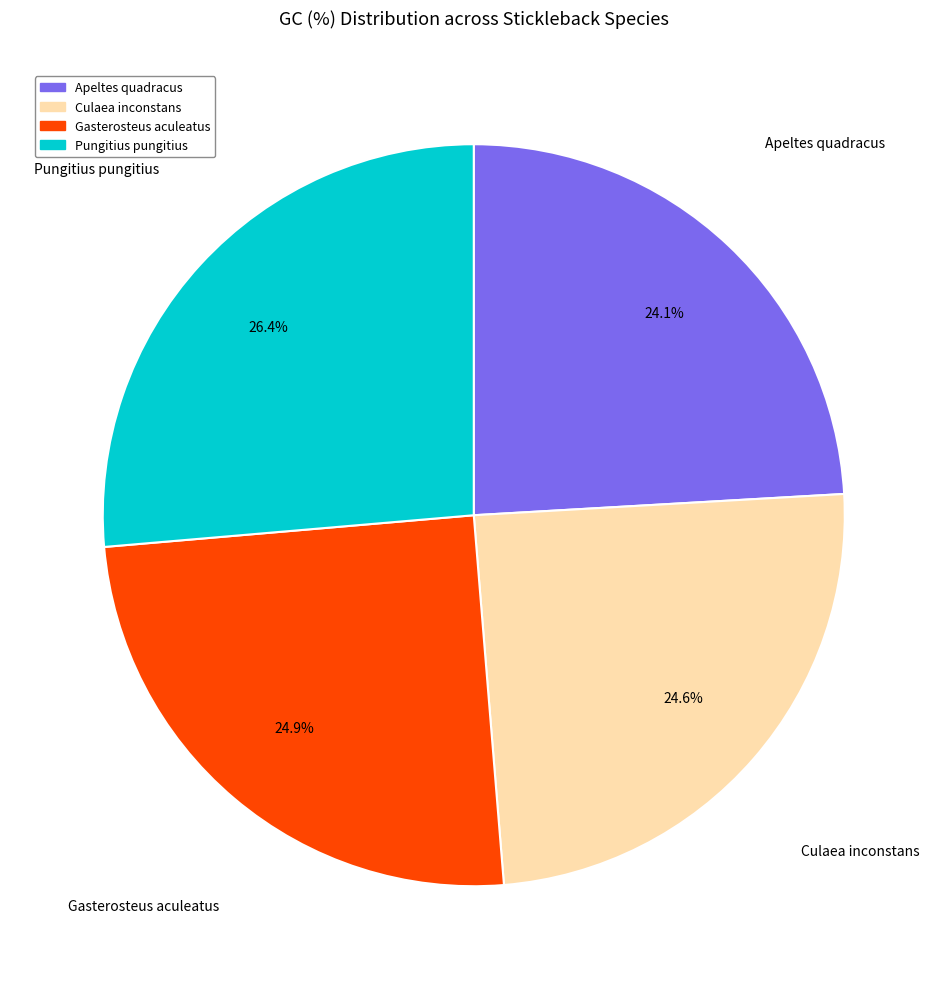

Combined, do Gasterosteus aculeatus and Apeltes quadracus account for over 50%?

No